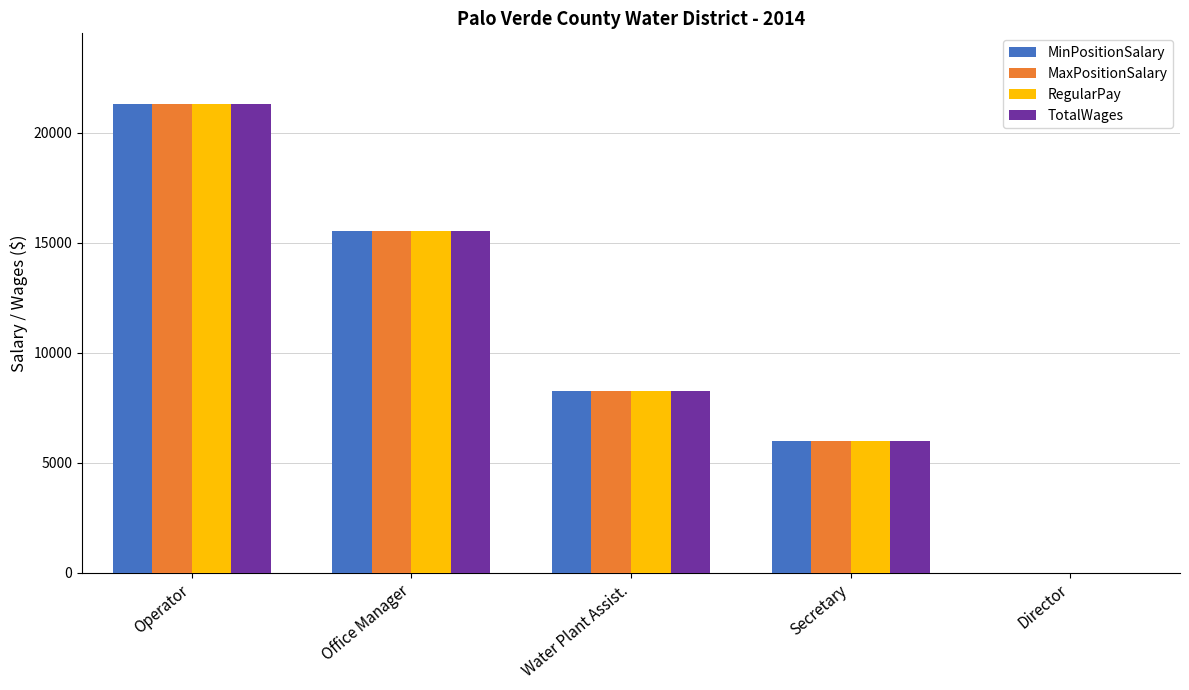

What is the maximum value shown in the chart?

21319